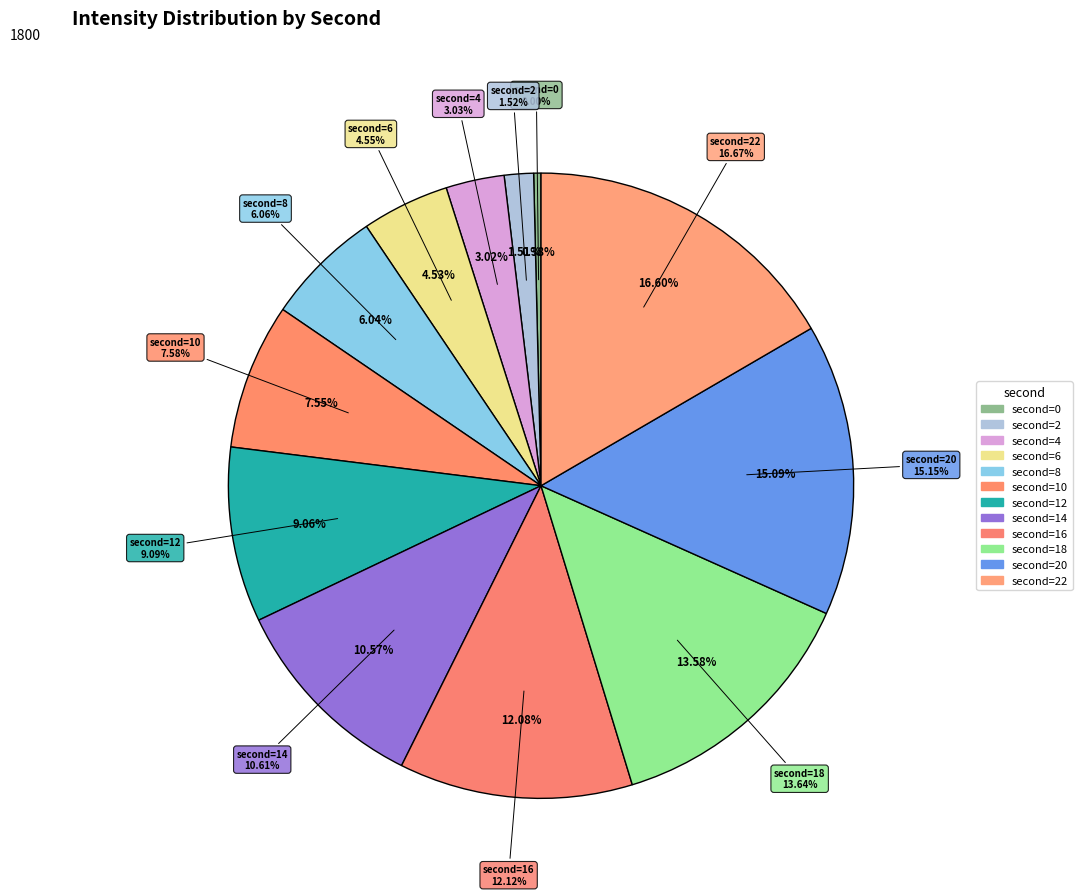

Does any single category account for the majority?

No